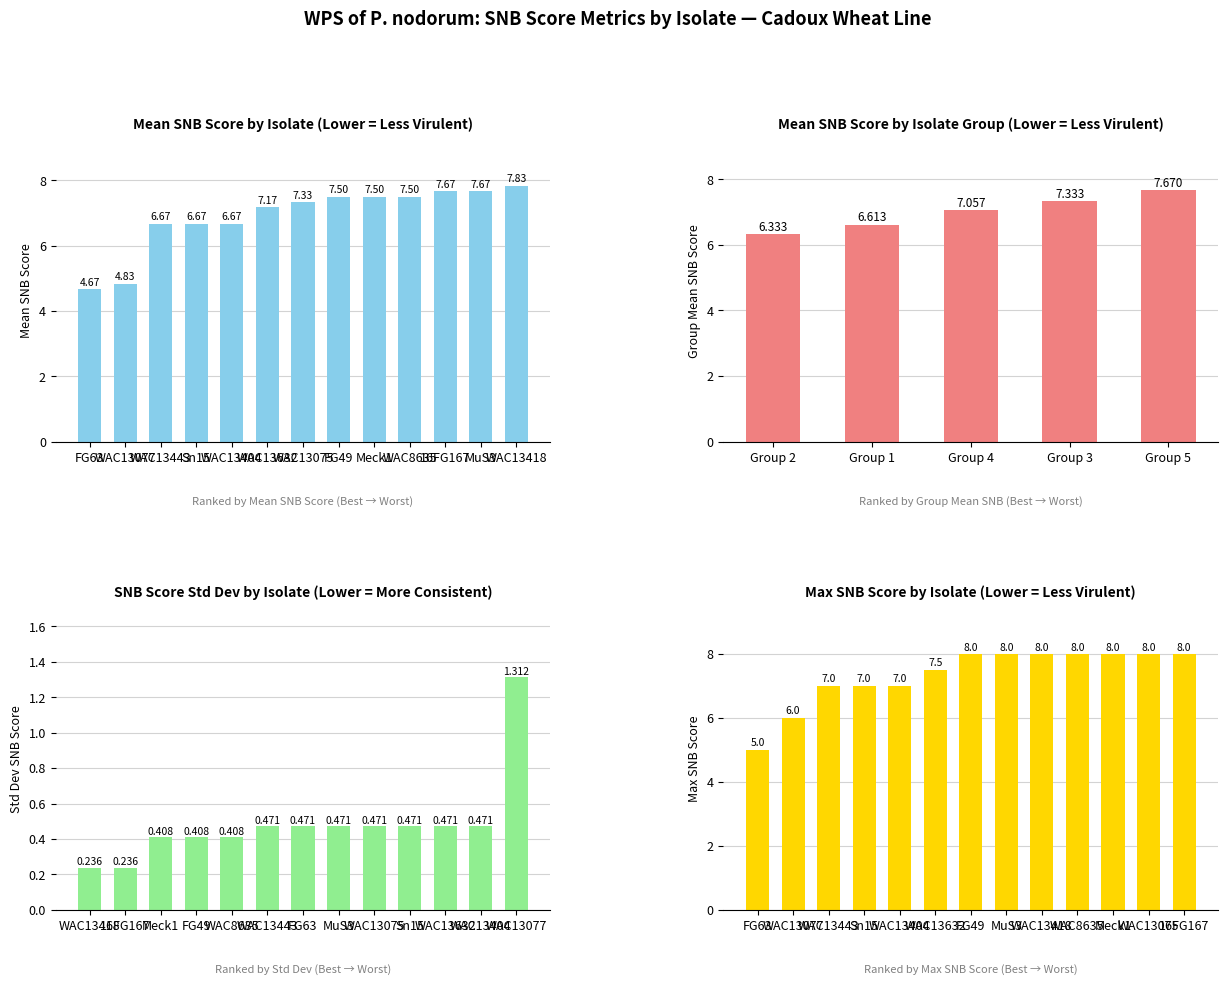

The mean_snb series shows 10.6 at 11. True or false?

False